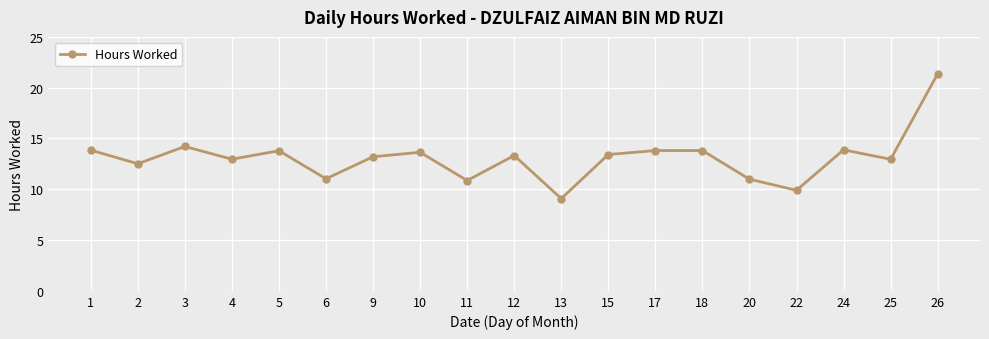

Where is the first local maximum?

3